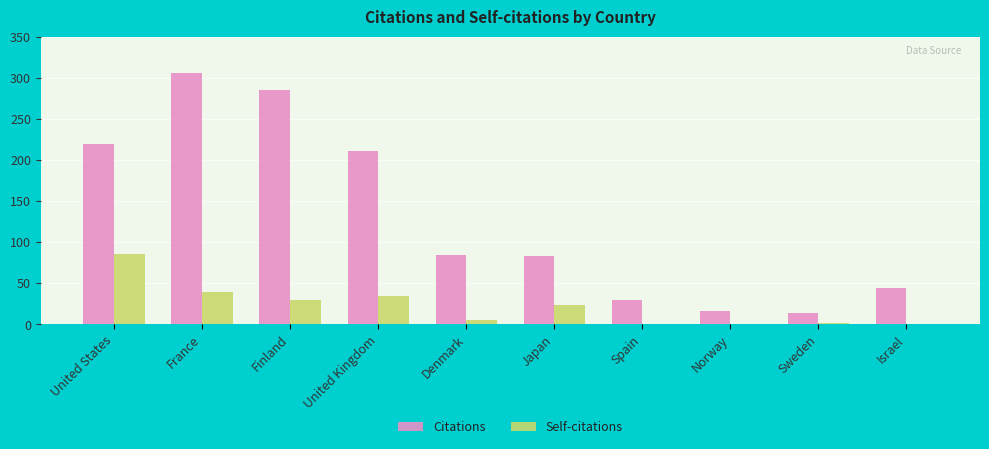

What are all the series names shown in the legend?

Citations, Self-citations